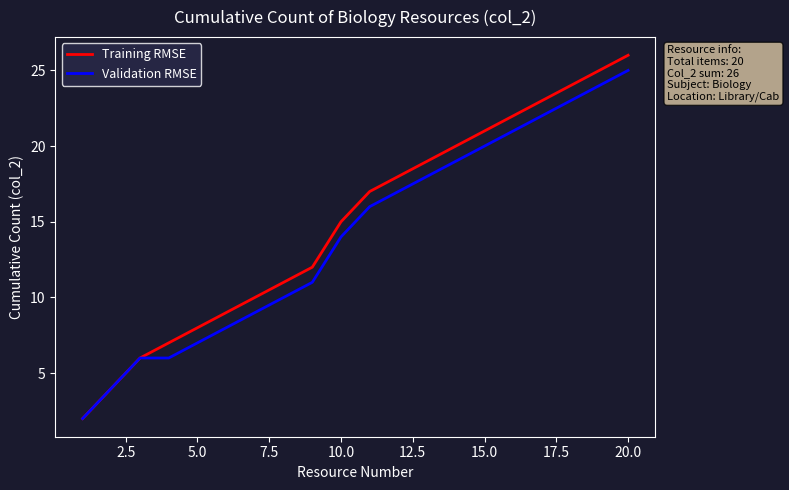

Which series has the widest spread of values?

Training RMSE